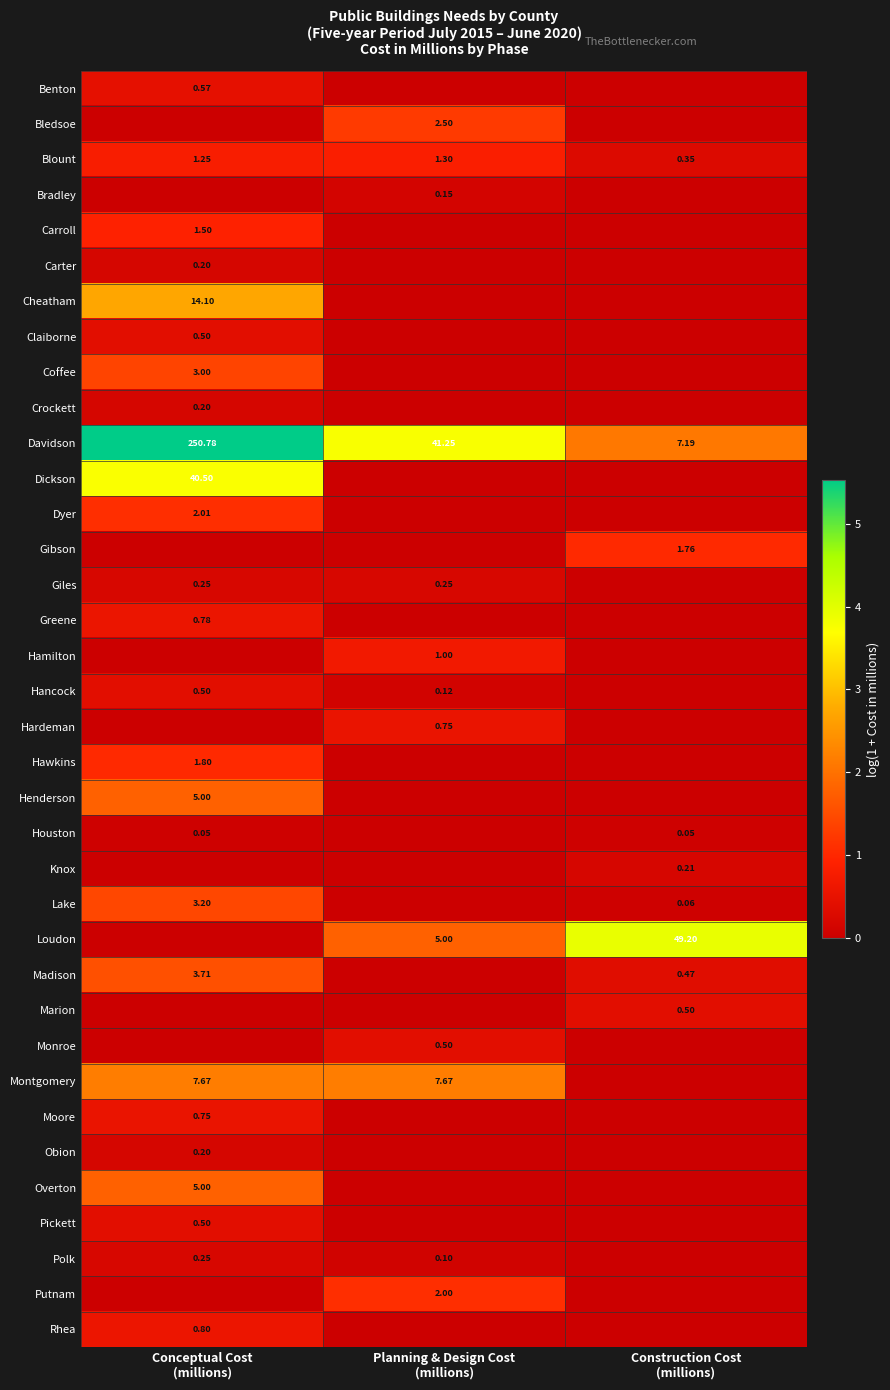

How many values in Coffee are above zero?

1